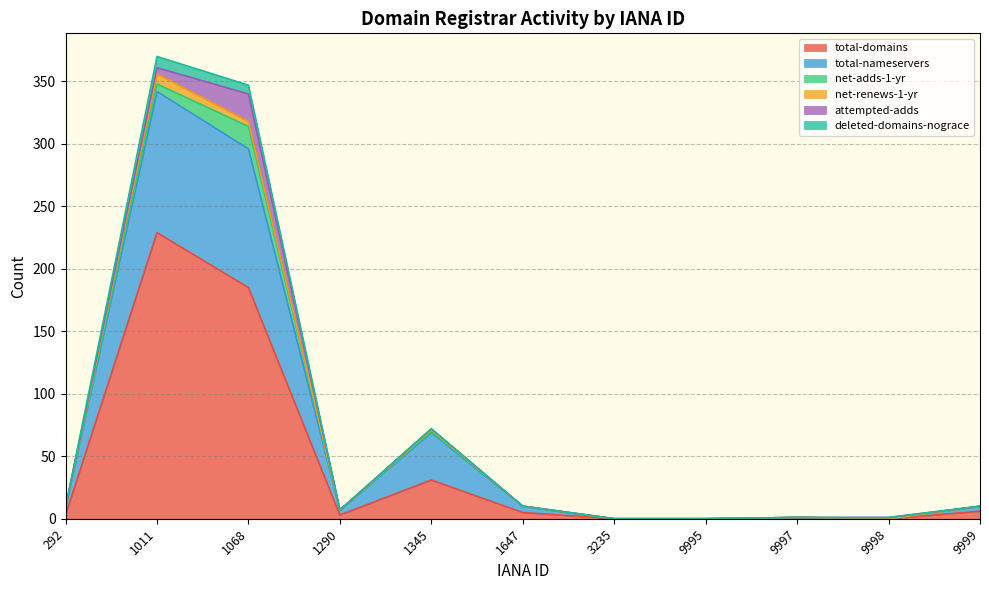

Is it true that total-domains equals 0 at 3235?

True